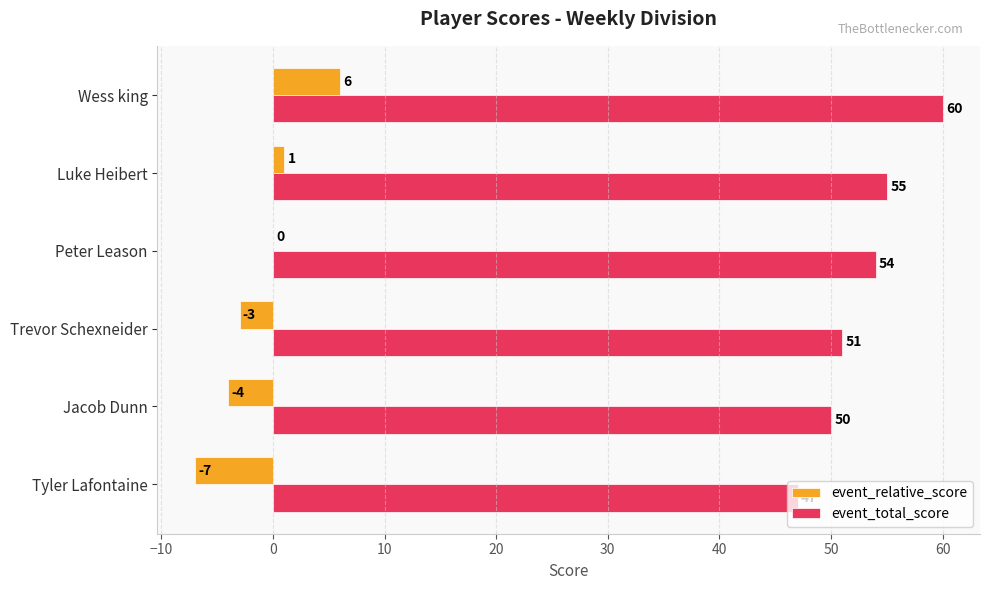

What is the total value across all series at Wess king?

66